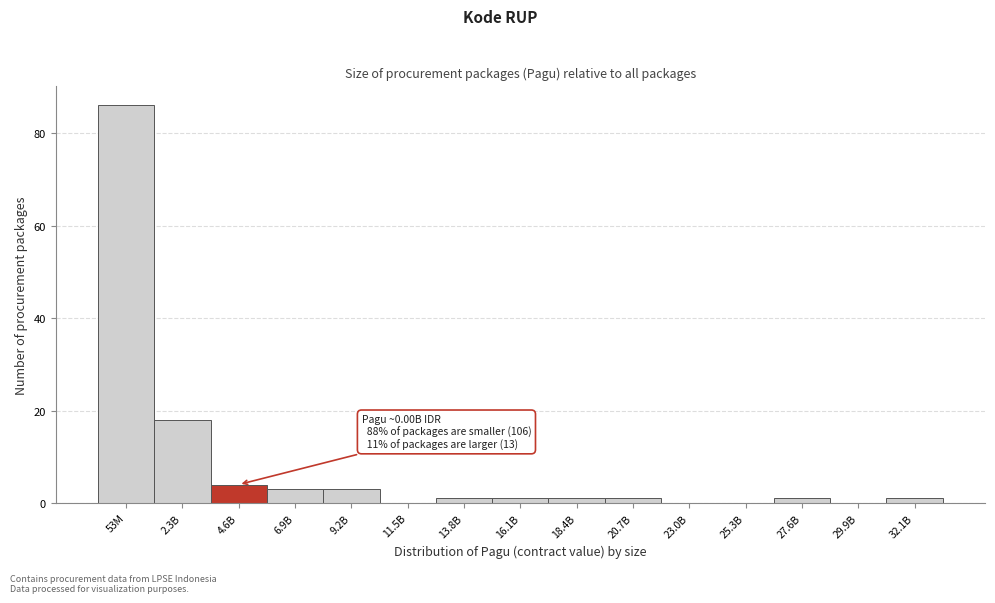

Reading right to left, extract all data points from this chart.

32.1B=1	29.9B=0	27.6B=1	25.3B=0	23.0B=0	20.7B=1	18.4B=1	16.1B=1	13.8B=1	11.5B=0	9.2B=3	6.9B=3	4.6B=4	2.3B=18	53M=86